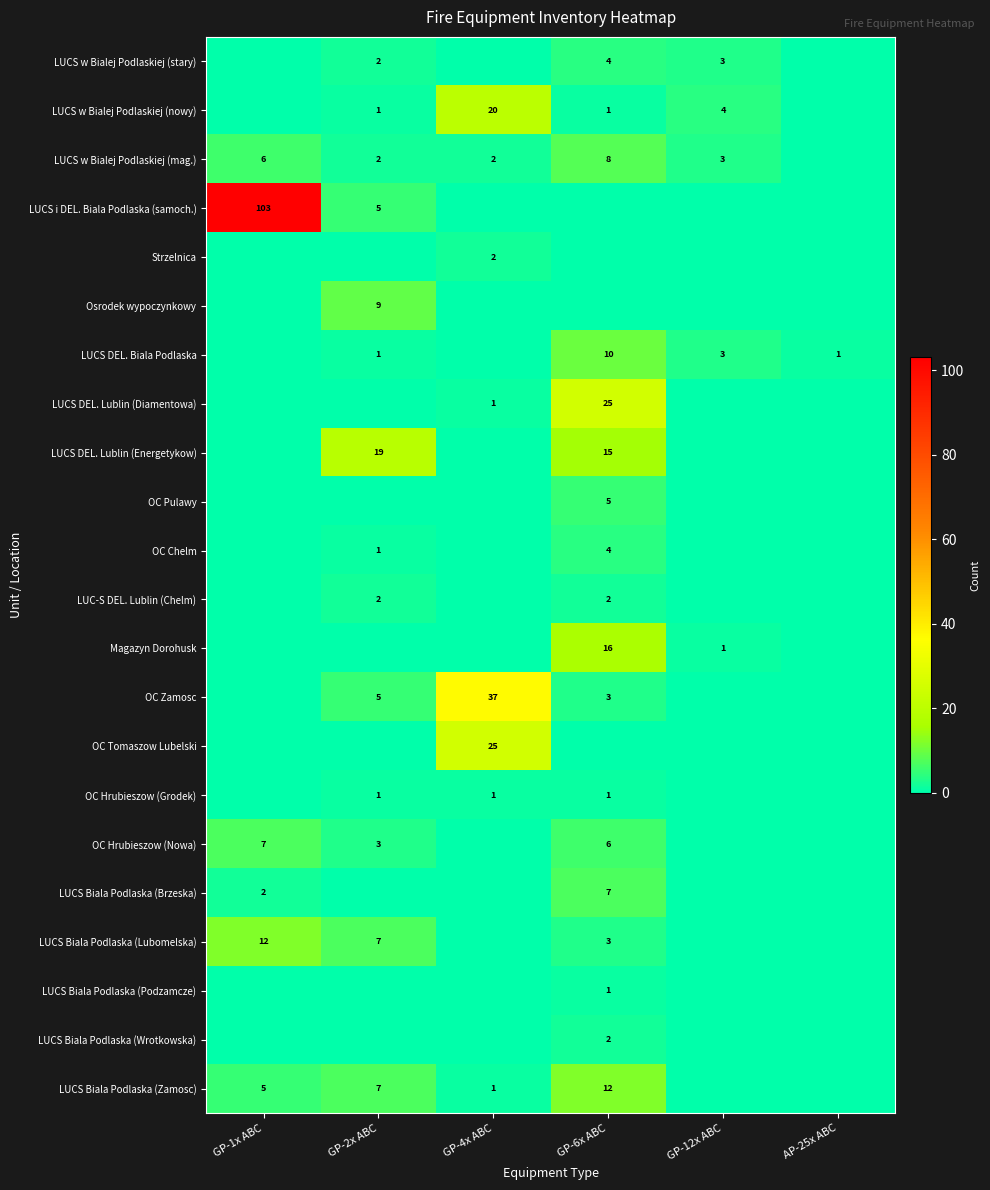

The Magazyn Dorohusk series shows 2 at GP-12x ABC. True or false?

False